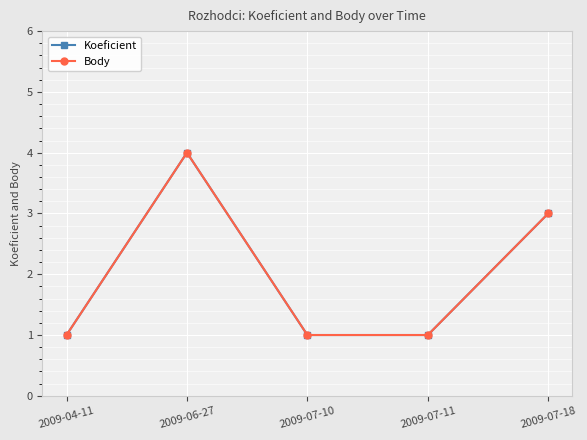

Is this an area chart (filled region under the line)?

No